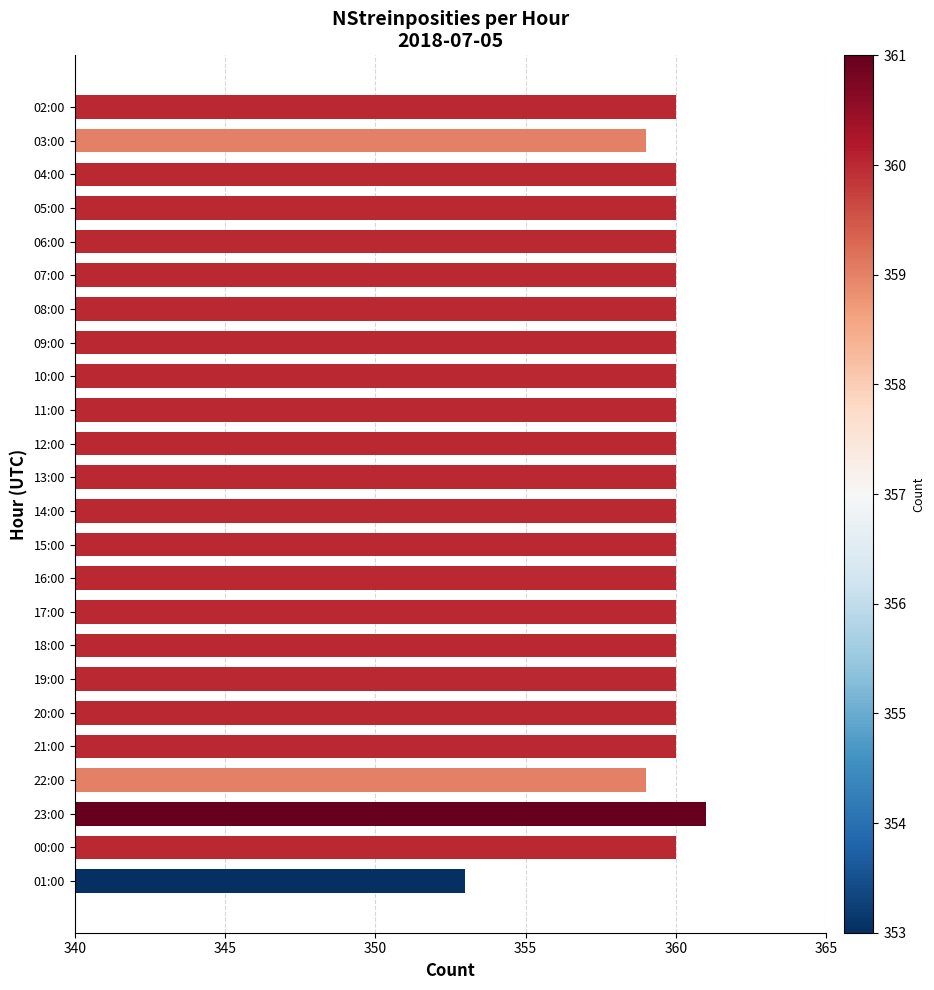

What is the minimum value shown in the chart?

353